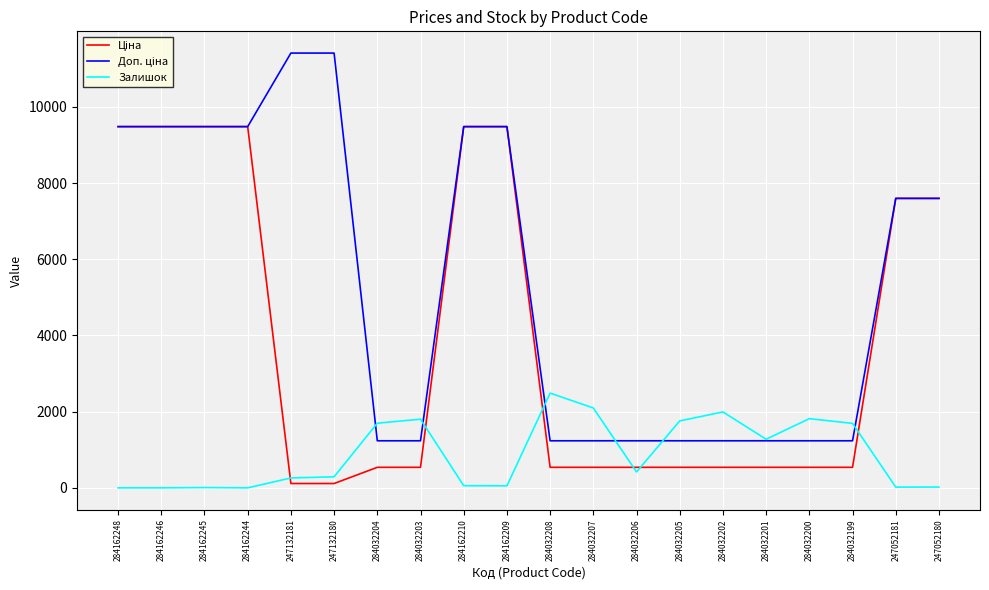

What is the greatest value displayed?

11410.0